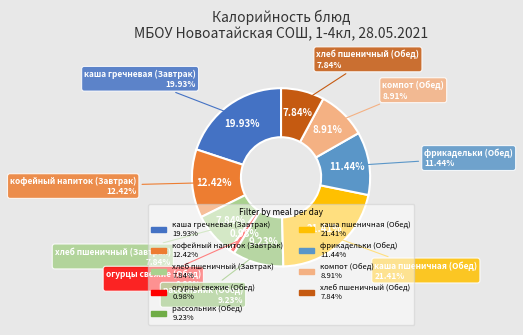

Is it true that каша гречневая (Завтрак) is 10% of the pie?

False